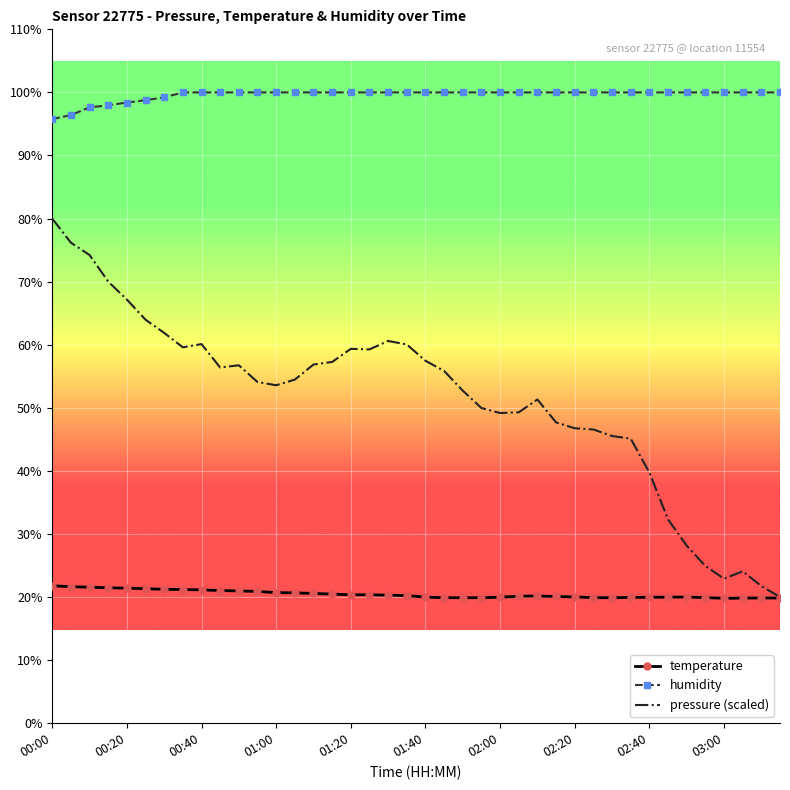

Count the humidity values in the range 100 to 101.

33